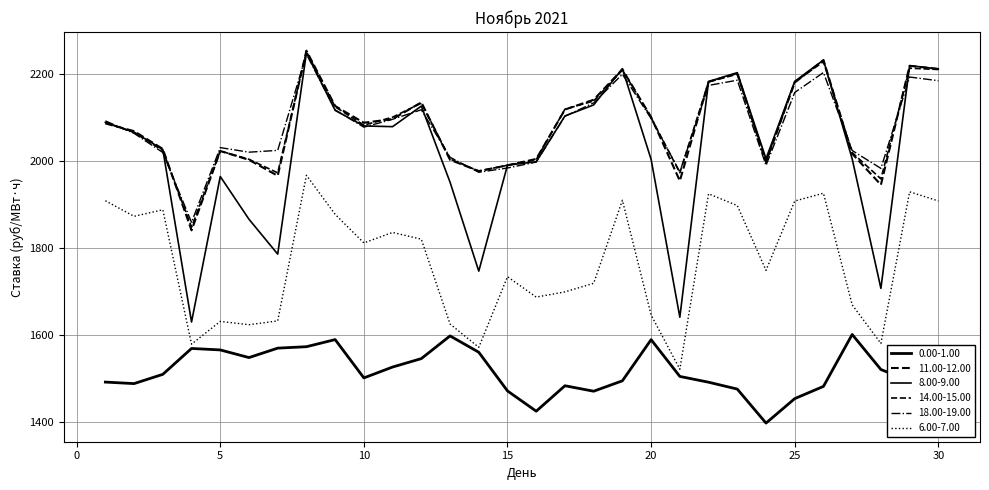

Does the chart have visible grid lines?

Yes